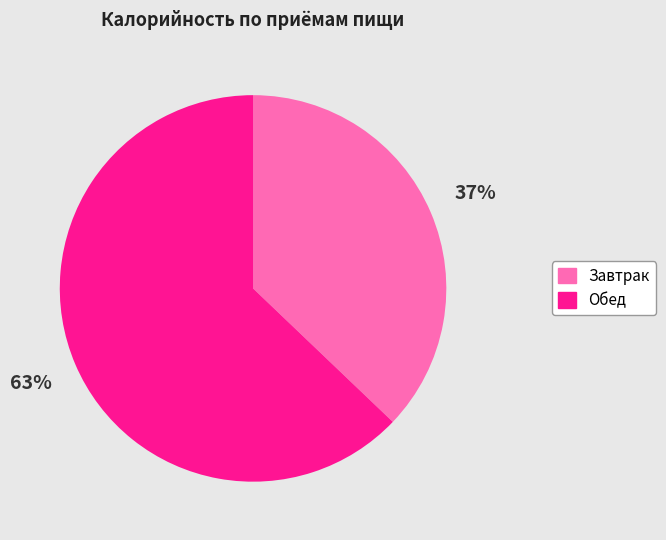

What is the smallest slice in the pie chart?

Завтрак